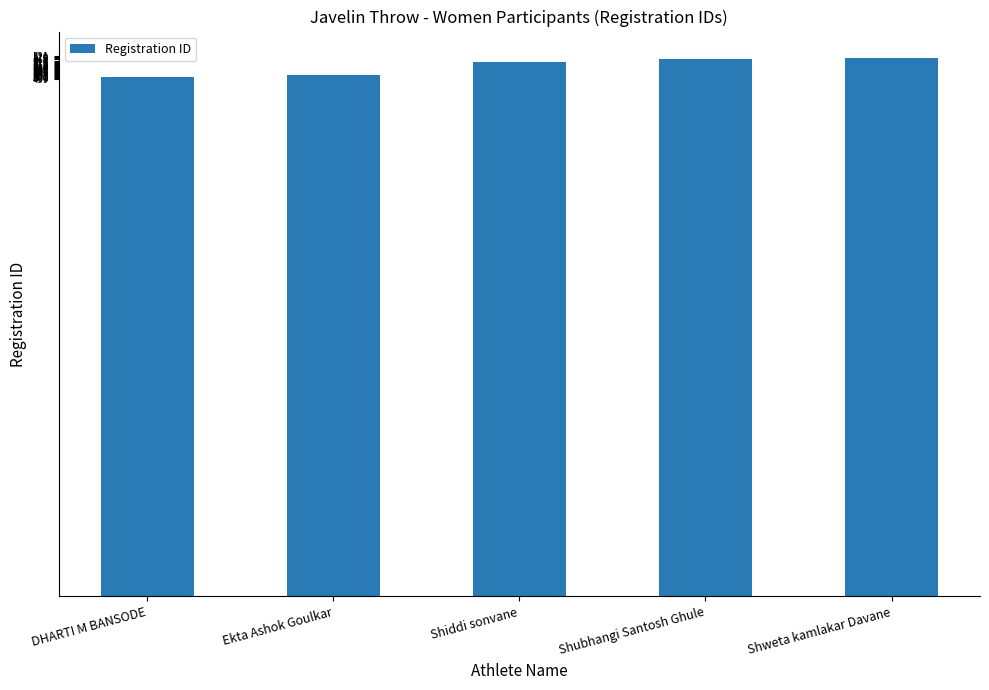

What is the approximate value at Shubhangi Santosh Ghule, to the nearest 10?

520